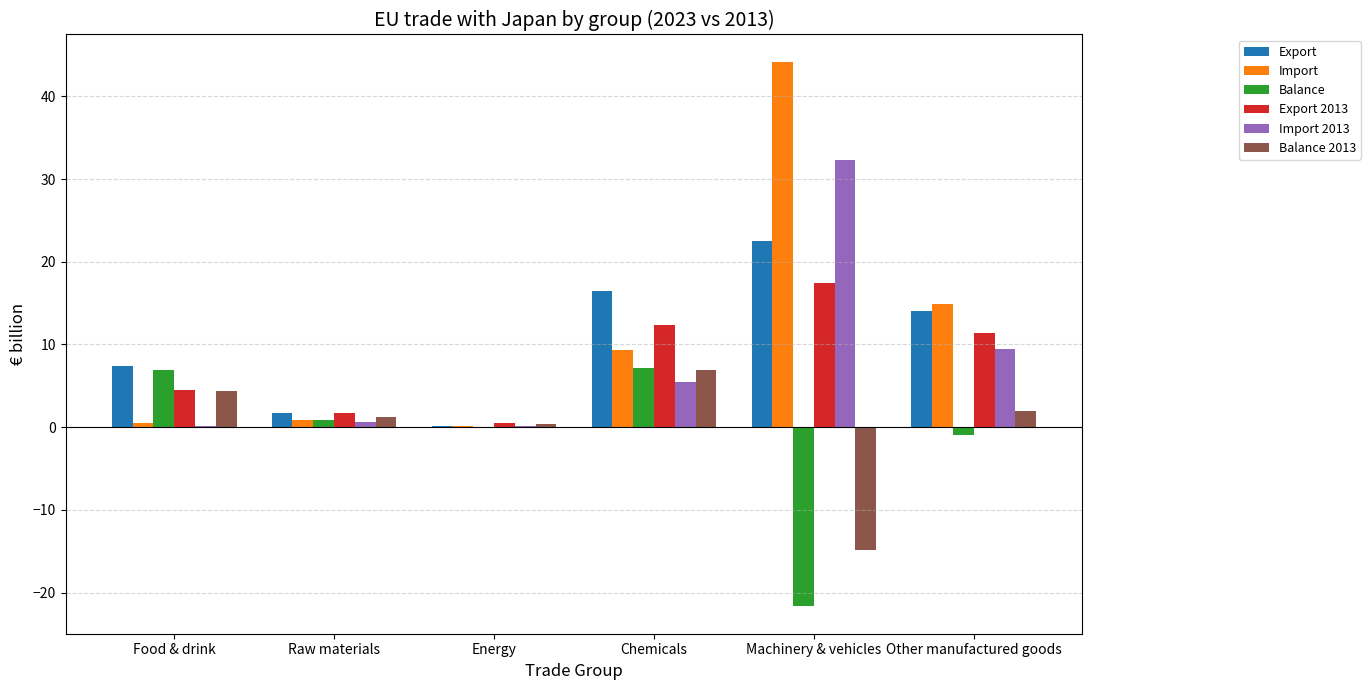

Which label corresponds to the largest value in the chart?

Machinery & vehicles